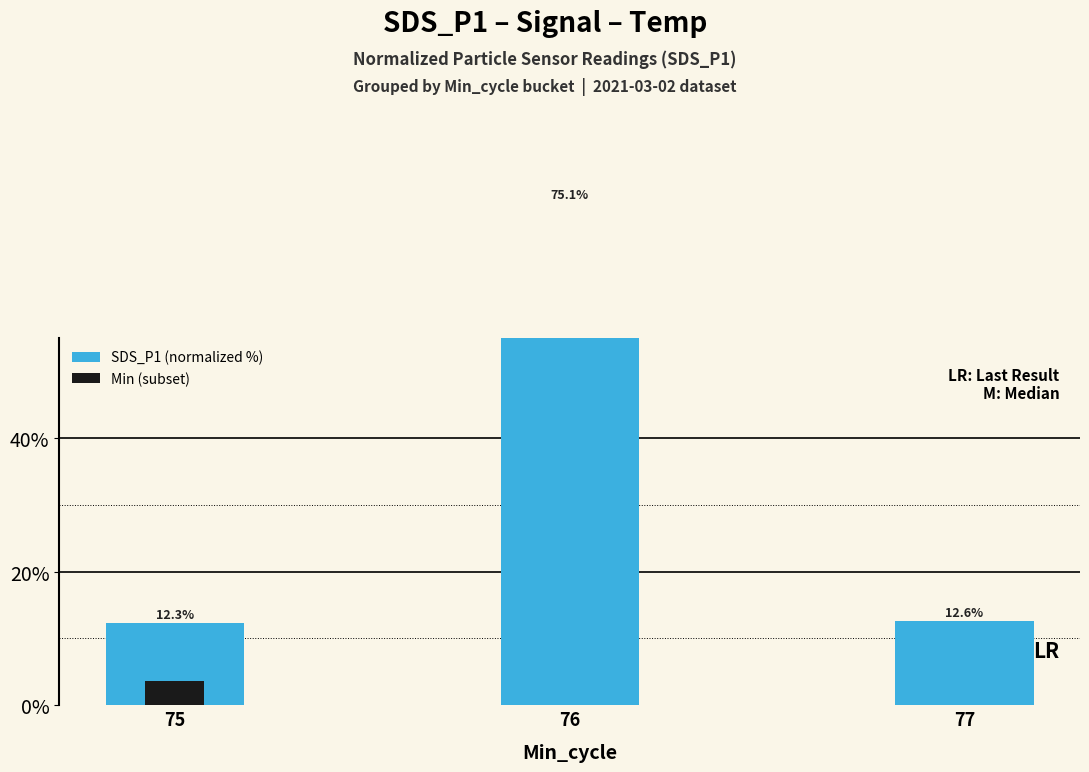

Where is the data nearest to the value 43?

77